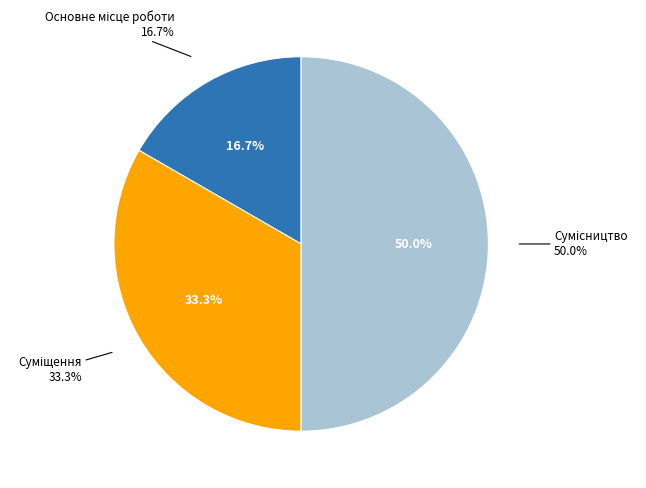

Is the sum of Суміщення and Сумісництво greater than half?

Yes